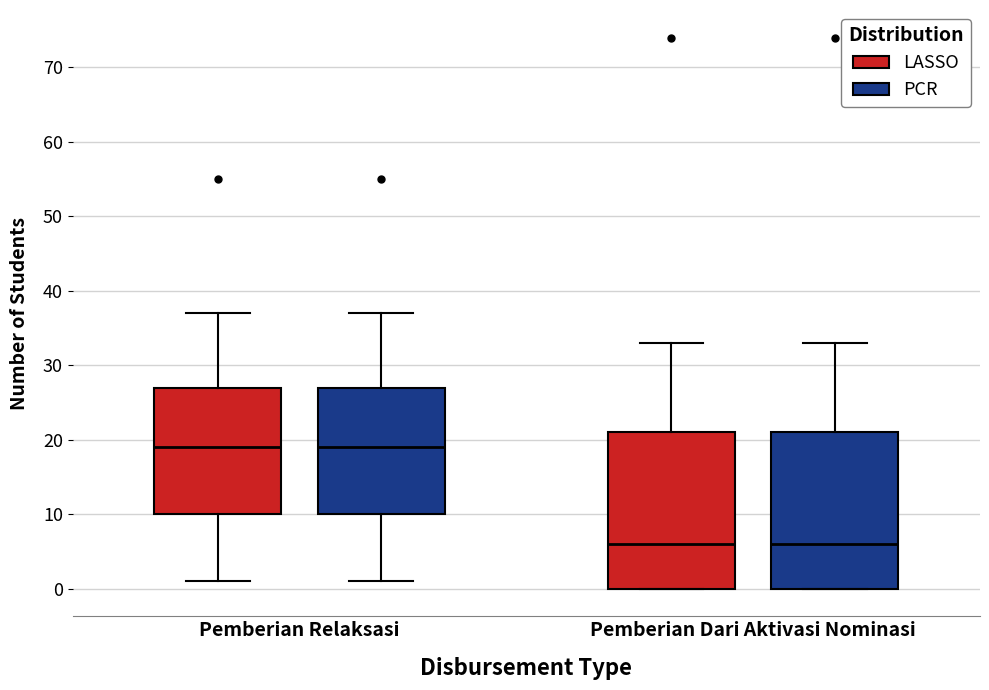

Reading left to right, transcribe this box plot: for each box, give where its median line is, the range the box spans, and where its two whiskers end, as read against the y-axis. The values are not printed on the chart, so give them approximately, as read against the axis.

Pemberian Relaksasi (LASSO): median 19, box 10 to 27, whiskers 1 to 37
Pemberian Relaksasi (PCR): median 19, box 10 to 27, whiskers 1 to 37
Pemberian Dari Aktivasi Nominasi (LASSO): median 6, box 0 to 21, whiskers 0 to 33
Pemberian Dari Aktivasi Nominasi (PCR): median 6, box 0 to 21, whiskers 0 to 33